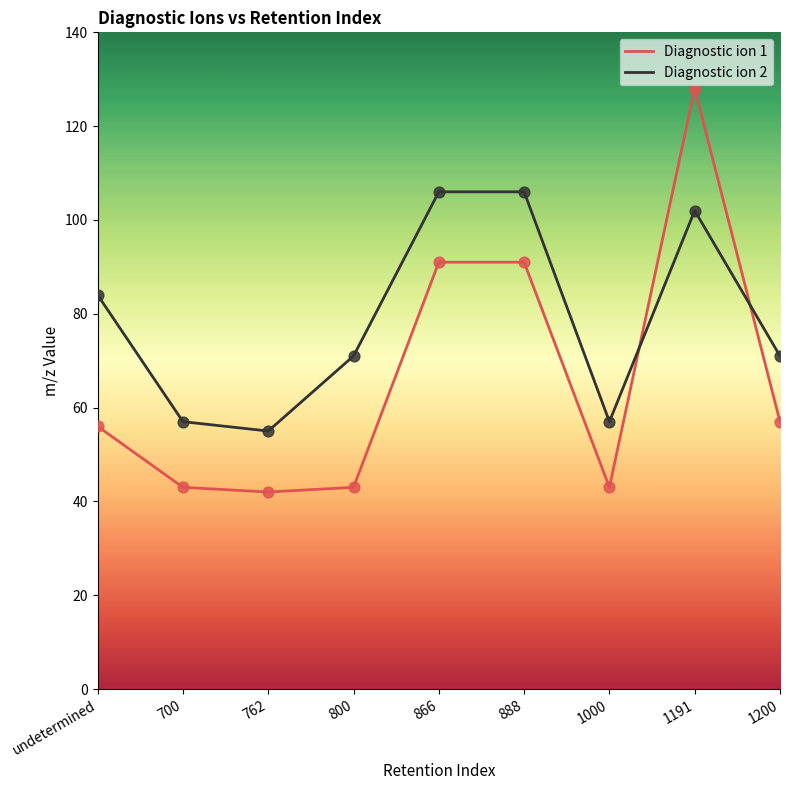

Which series changed the most between 800 and 1191?

Diagnostic ion 1